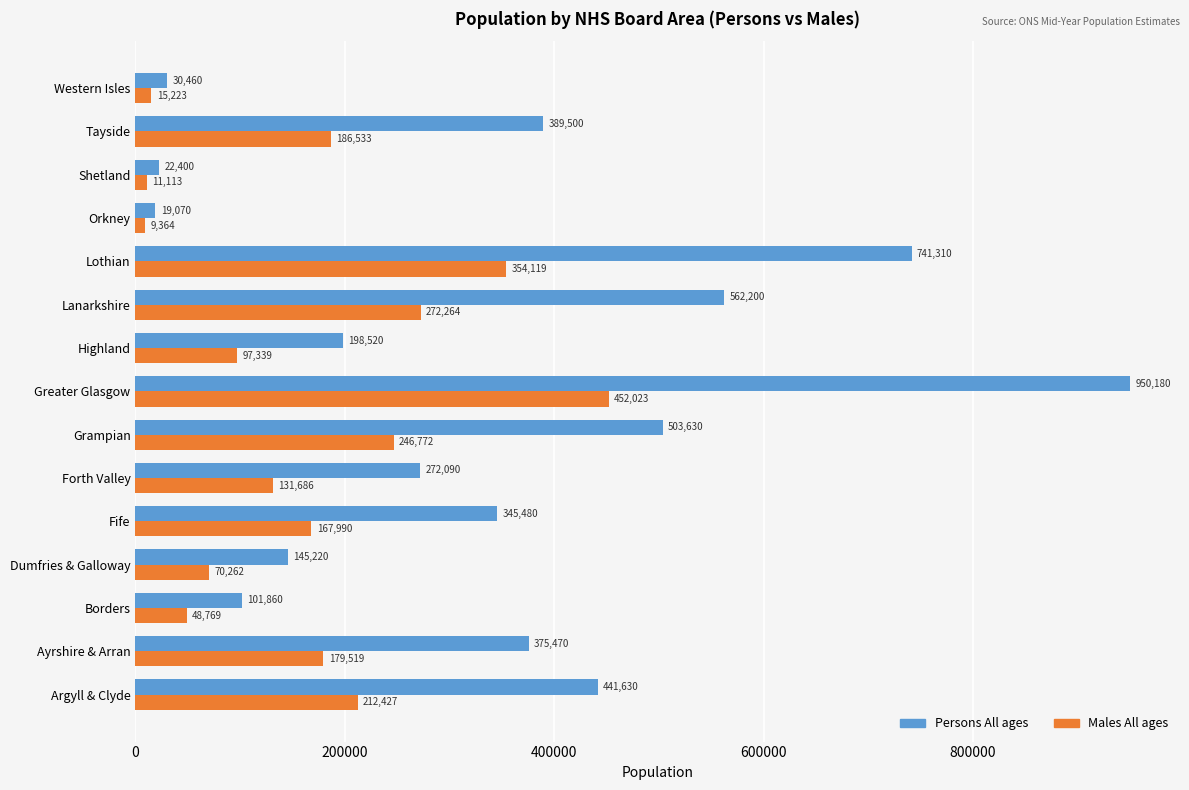

What is the total value across all series at Dumfries & Galloway?

215482